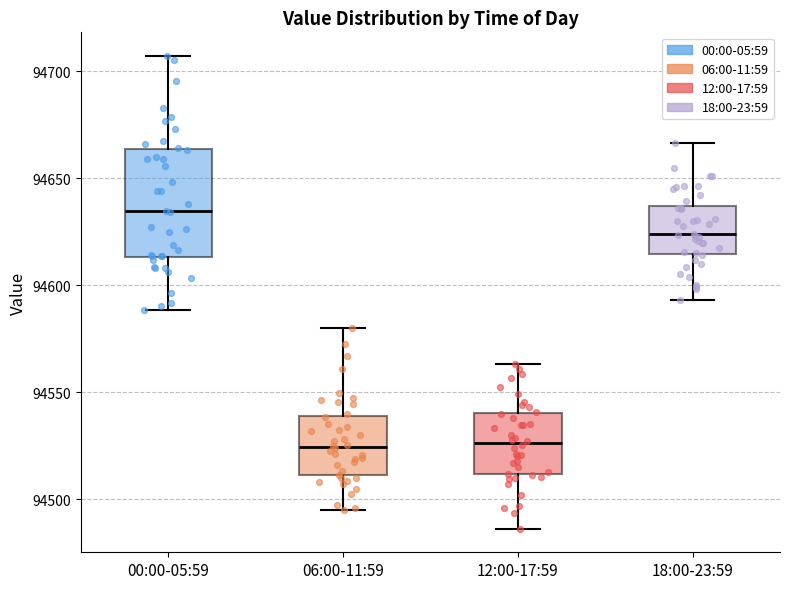

Reading left to right, transcribe this box plot: for each box, give where its median line is, the range the box spans, and where its two whiskers end, as read against the y-axis. The values are not printed on the chart, so give them approximately, as read against the axis.

00:00-05:59: median 94635, box 94615 to 94665, whiskers 94590 to 94705
06:00-11:59: median 94525, box 94510 to 94540, whiskers 94495 to 94580
12:00-17:59: median 94525, box 94510 to 94540, whiskers 94485 to 94565
18:00-23:59: median 94625, box 94615 to 94635, whiskers 94595 to 94665